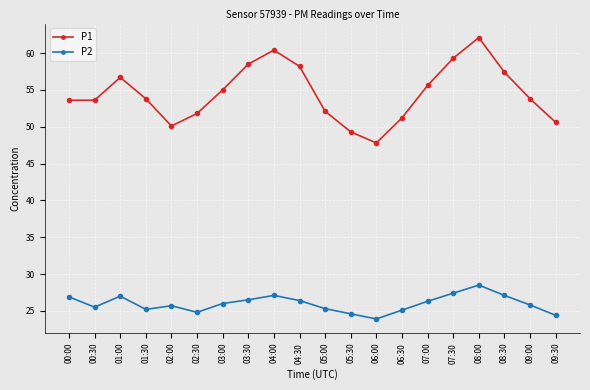

Where is the first local maximum for P1?

01:00